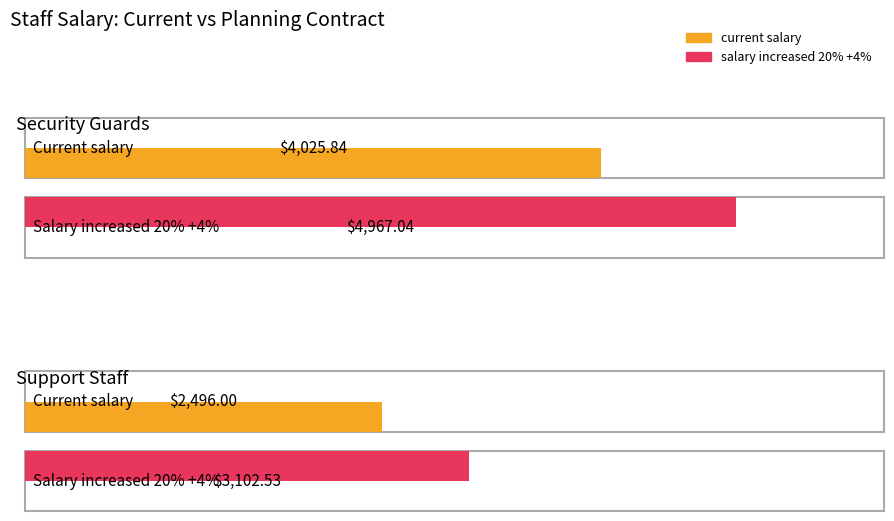

At which category is the sum across all series the highest?

Security Guards